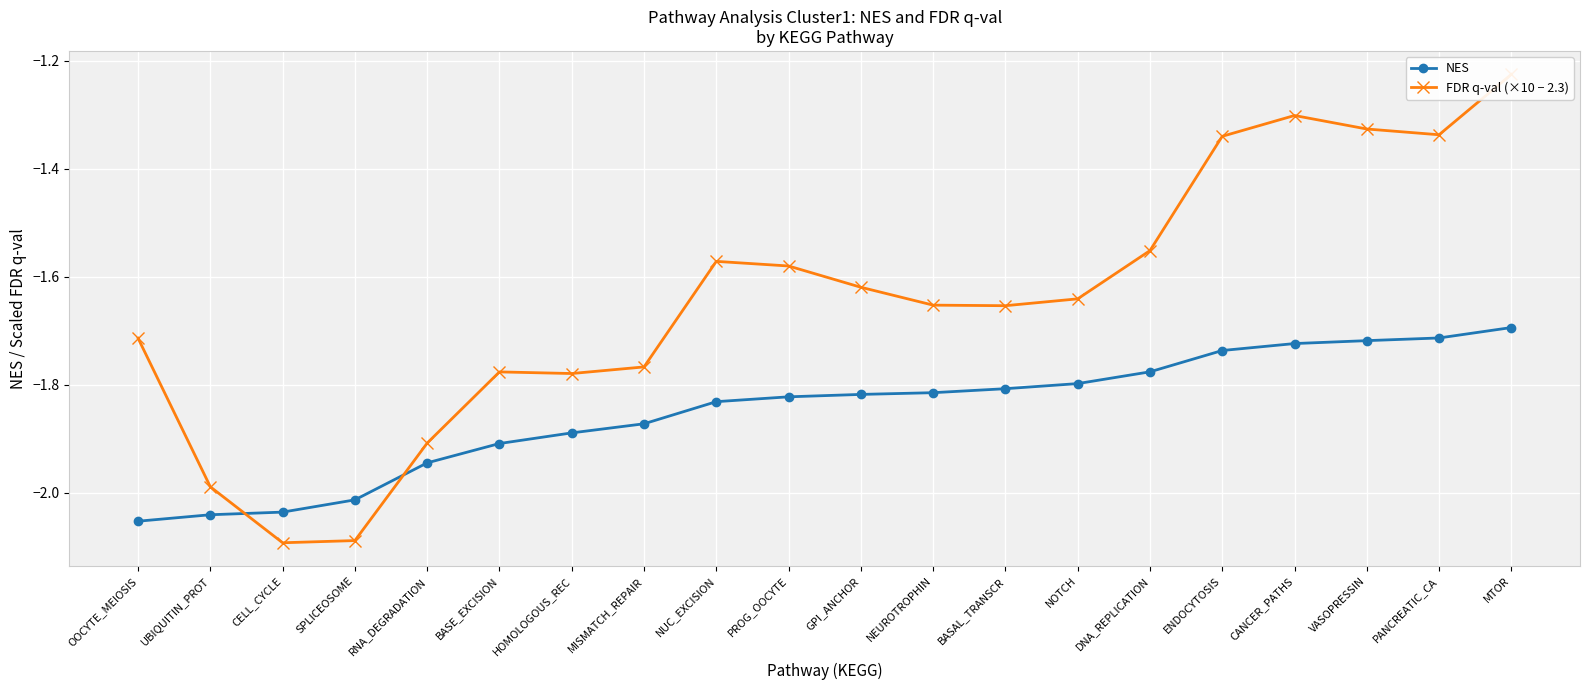

After their last crossing, which series has the higher values: NES or FDR q-val (×10 − 2.3)?

FDR q-val (×10 − 2.3)